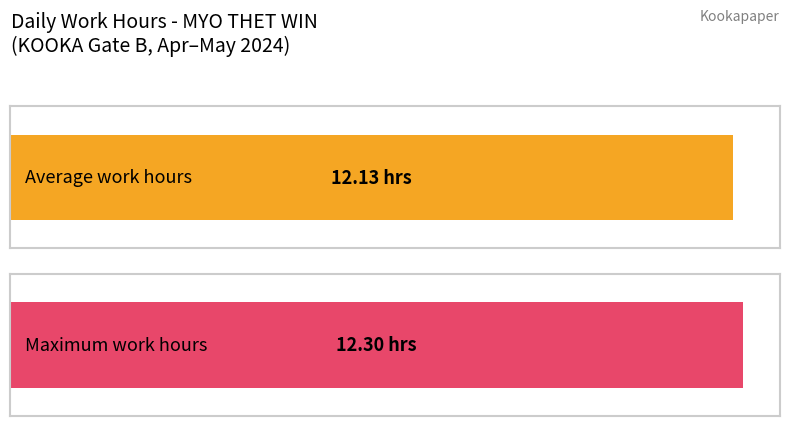

Are the bars grouped side by side (vs. stacked)?

No